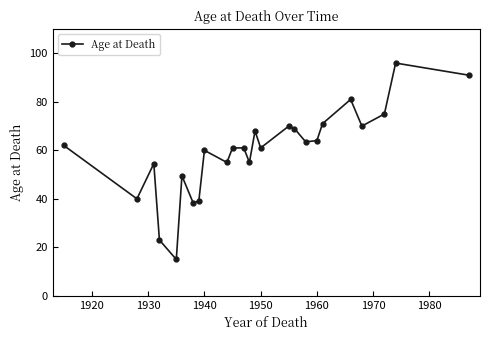

How many lines are shown in the chart?

1